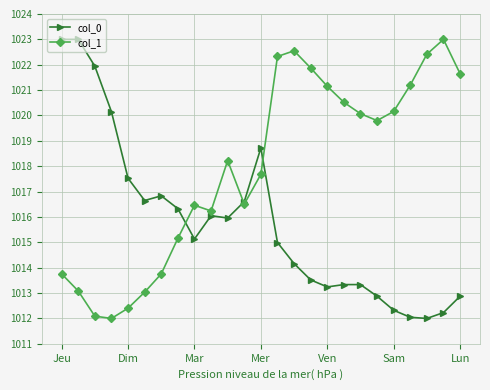

What is the smallest value displayed?

1012.0